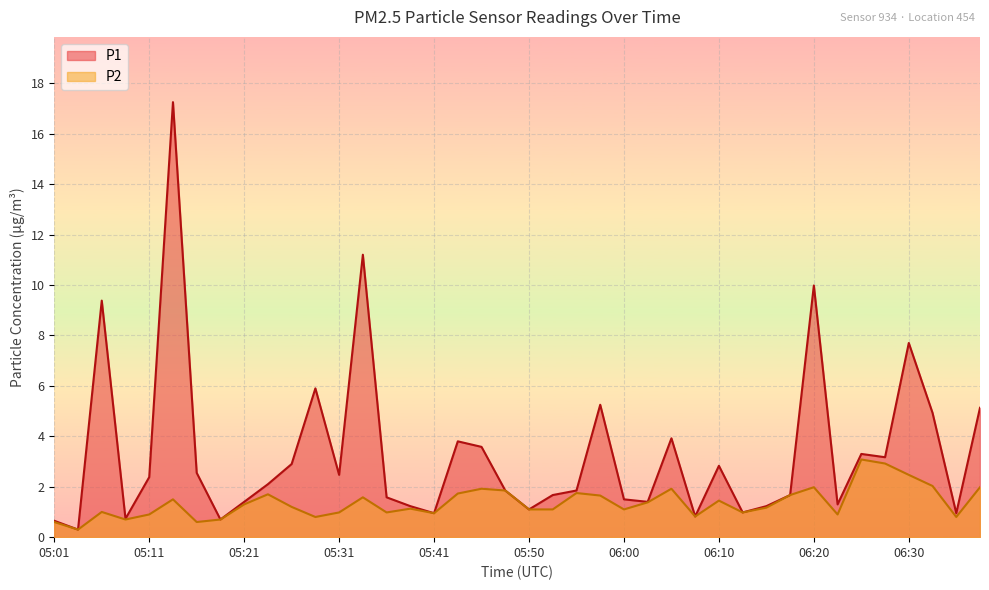

How many values in the P2 series exceed 1?

25